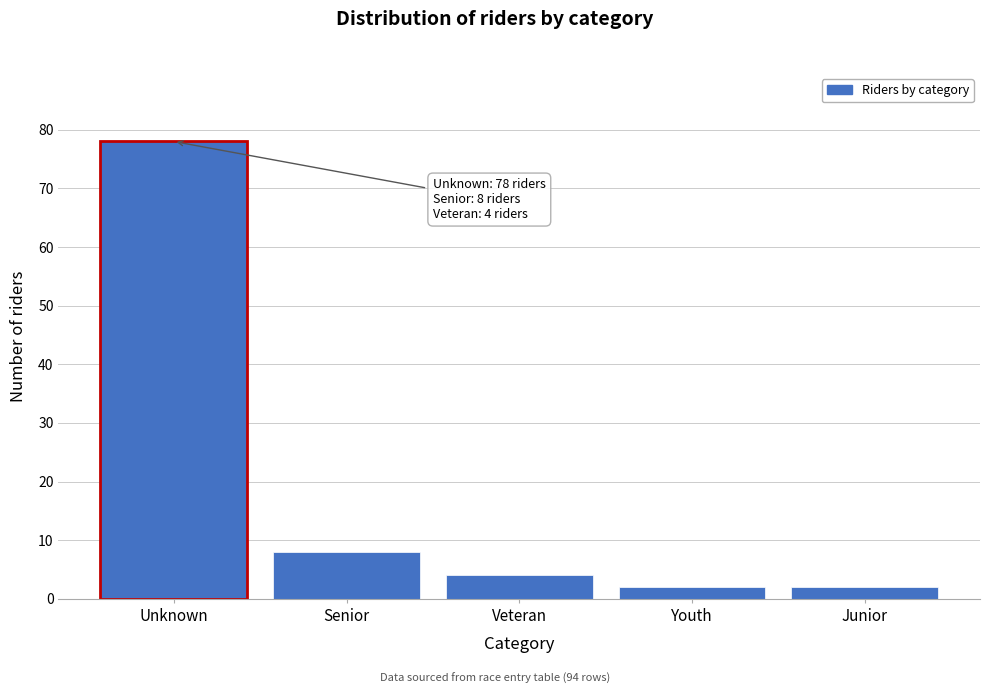

Reading right to left, list all the values displayed in this chart.

2	2	4	8	78